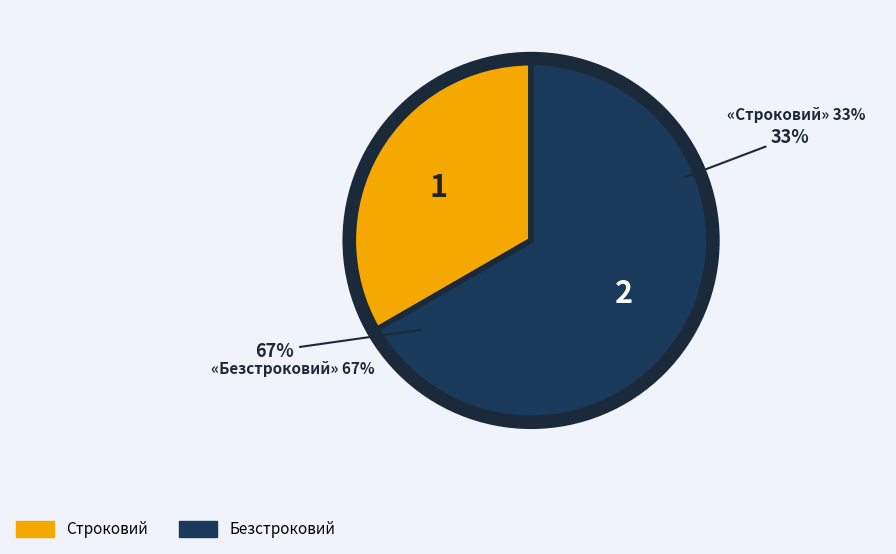

What is the change in value from Строковий to Безстроковий?

+1